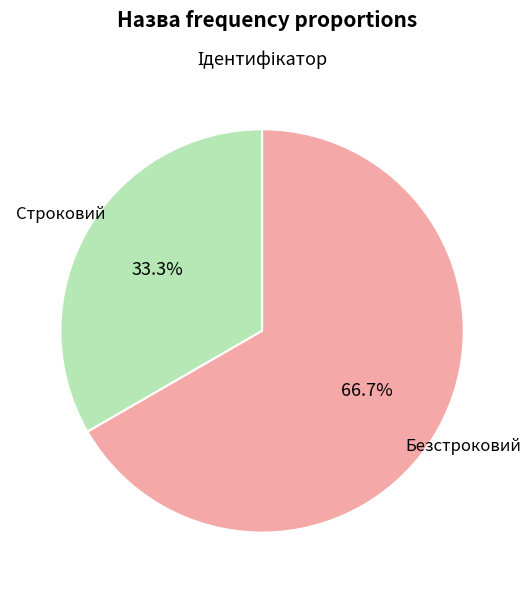

Is there a majority slice in this chart?

Yes